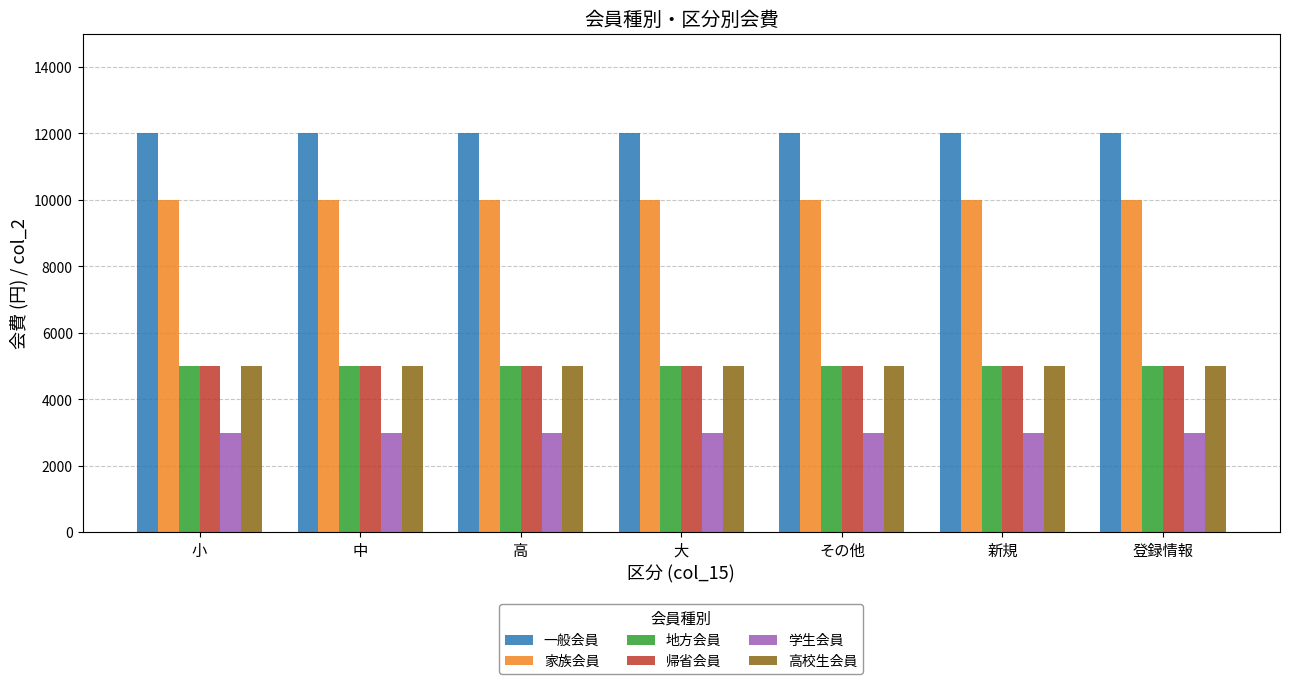

What is the spread (max minus min) of values at 登録情報?

9000